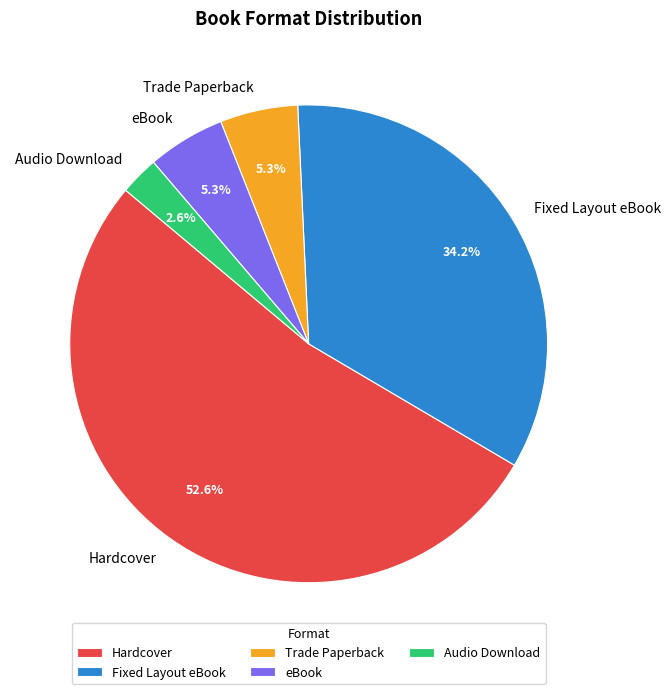

How many slices are in this pie chart?

5